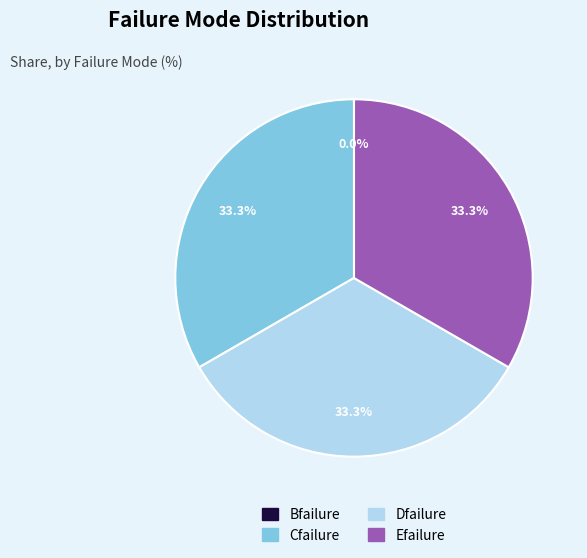

Is there a majority slice in this chart?

No